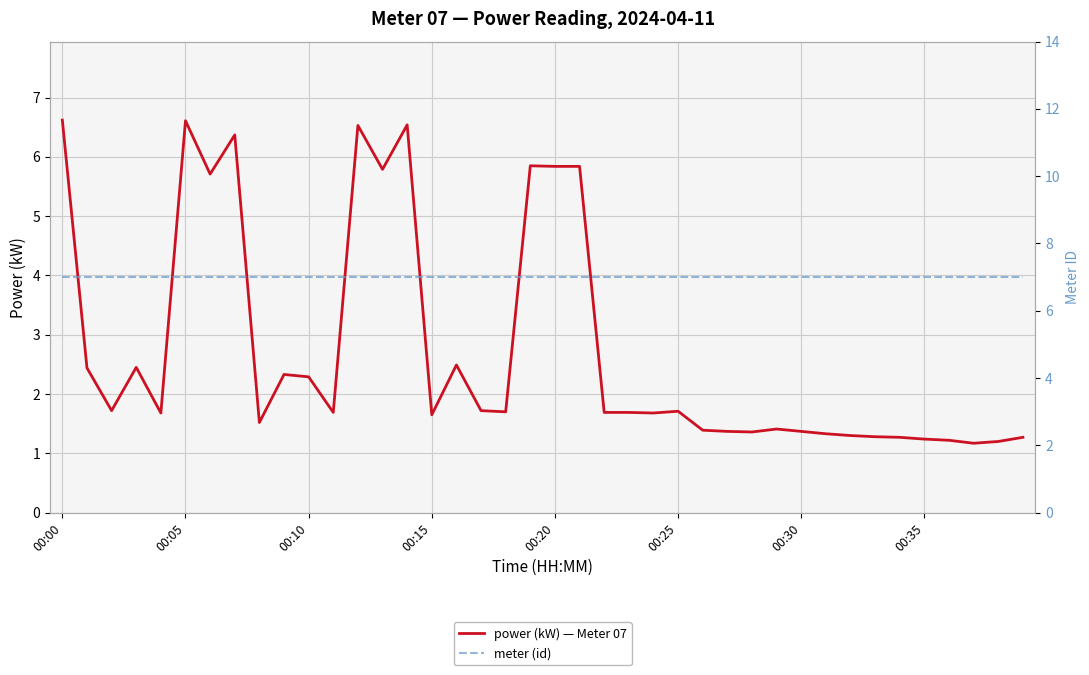

How many interior local valleys does the power (kW) — Meter 07 series have?

11